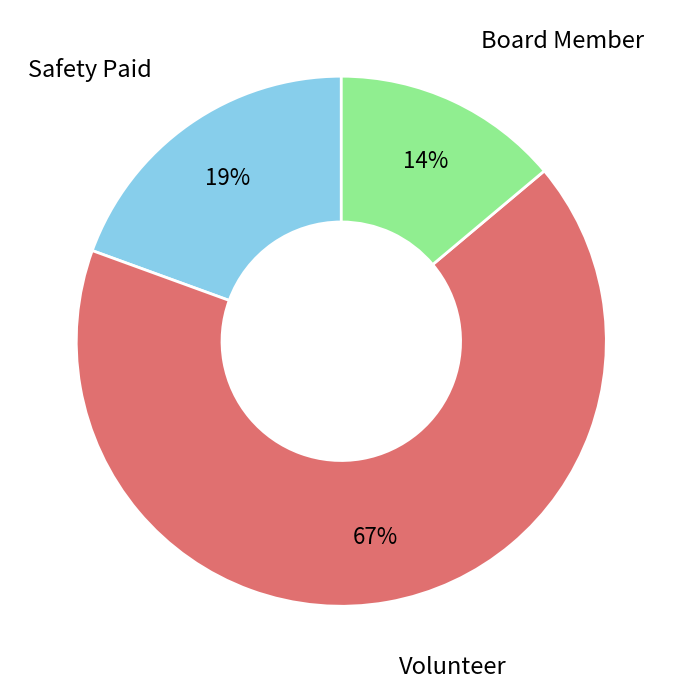

To the nearest percent, what is the average slice percentage?

33%